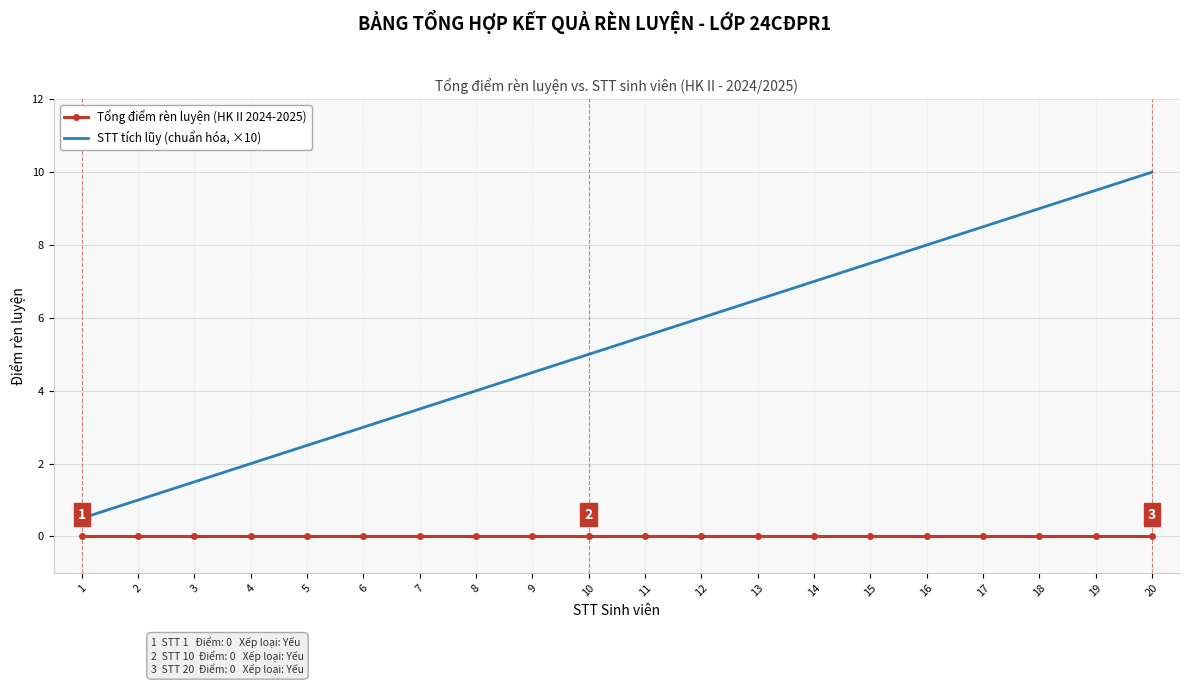

True or false: STT tích lũy (chuẩn hóa, ×10) and Tổng điểm rèn luyện (HK II 2024-2025) intersect in this chart.

False